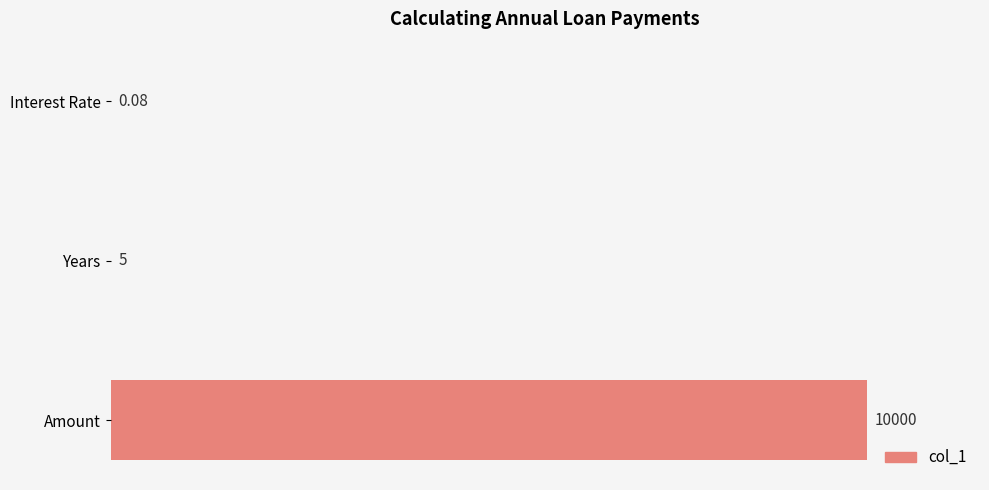

Between Years and Amount, which is larger?

Amount